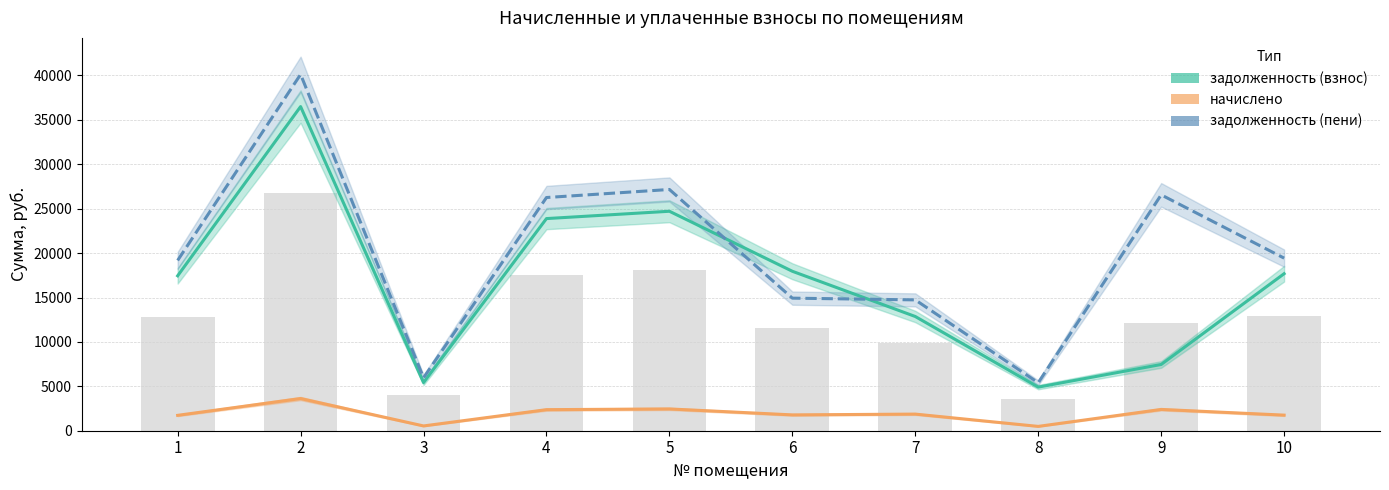

Rank the categories by начислено value from highest to lowest.

2, 5, 9, 4, 7, 6, 10, 1, 3, 8